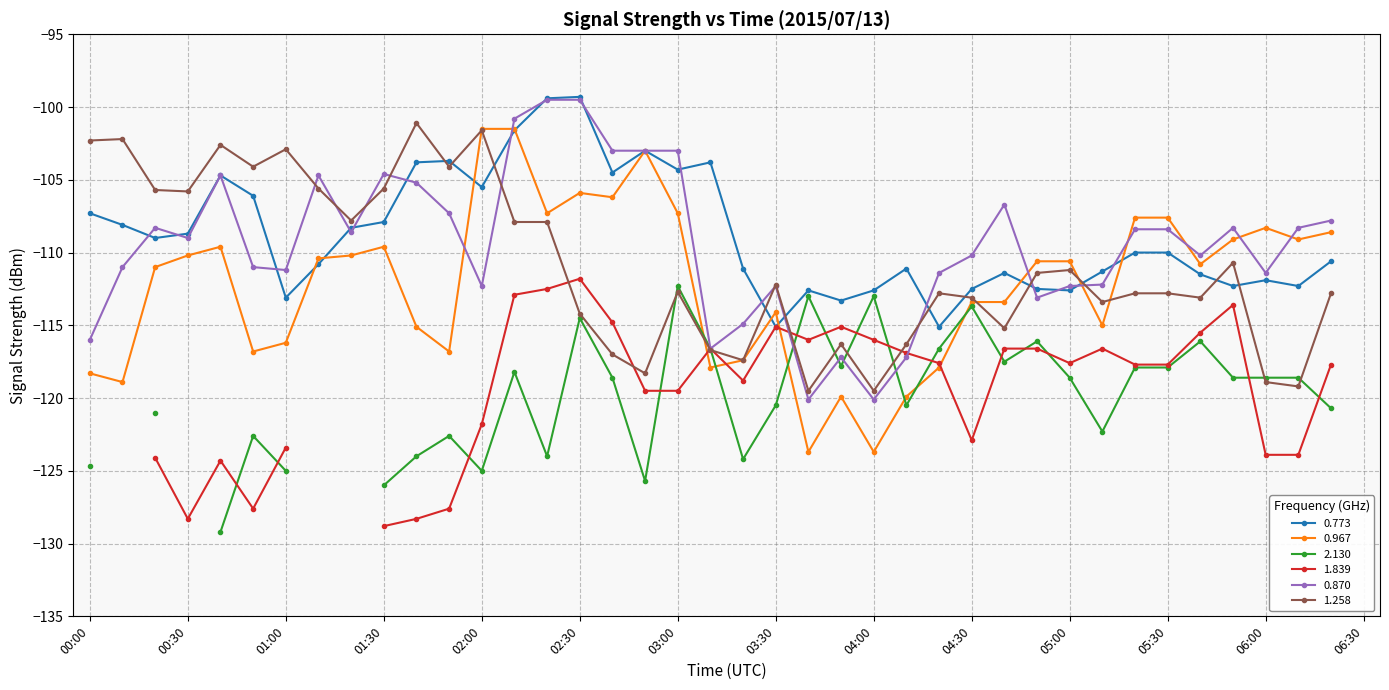

What is the label of the 16th point from the left?

02:30